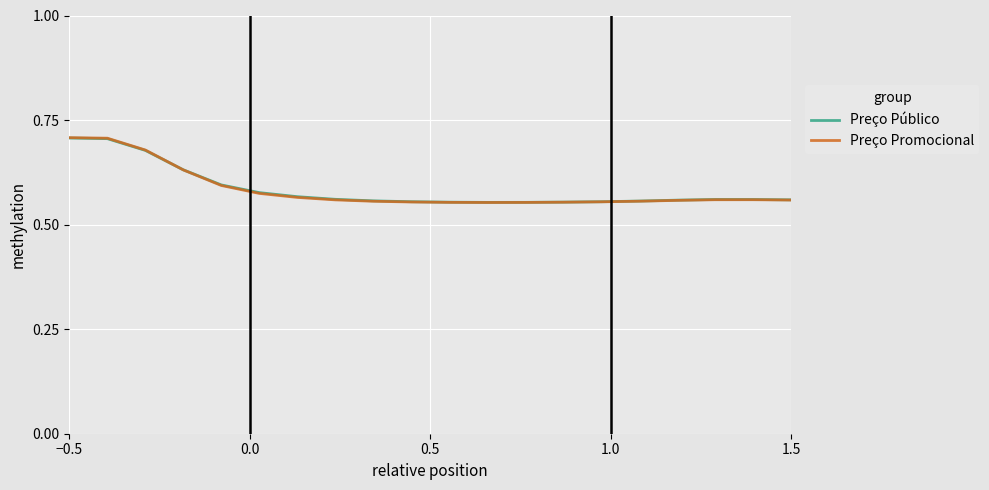

At how many categories does at least one series exceed 0?

20